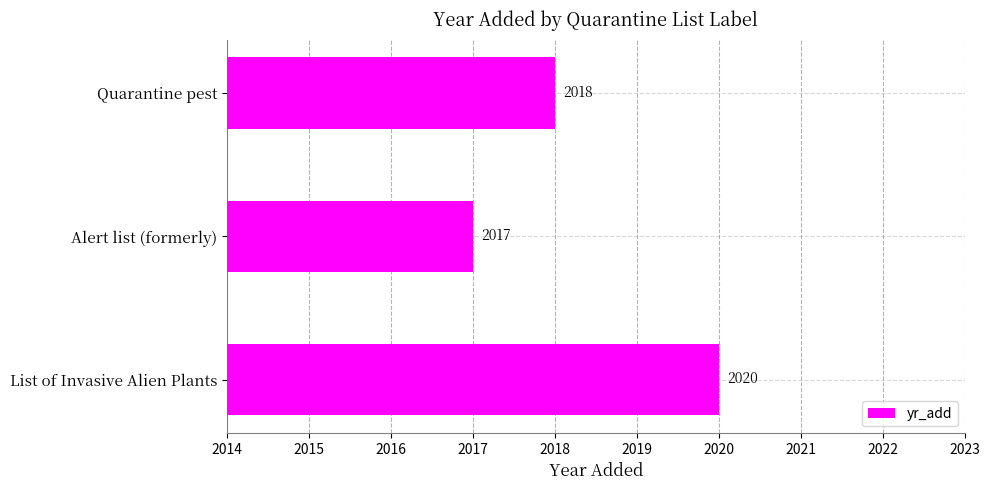

What is the difference between the maximum and minimum values?

3